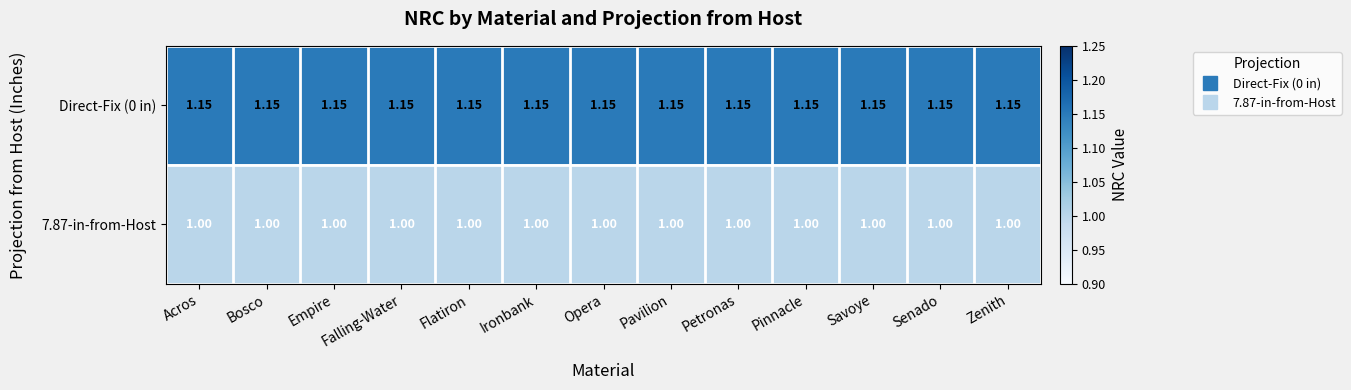

Is the value of 7.87-in-from-Host at Ironbank greater than the value of Direct-Fix (0 in) at Pavilion?

No